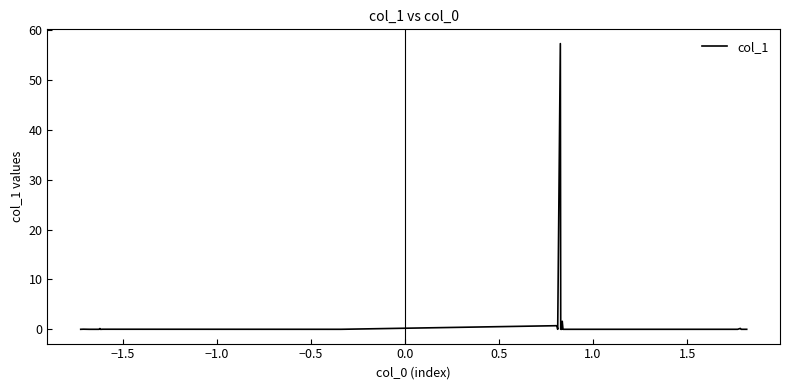

What is the average value?

1.5